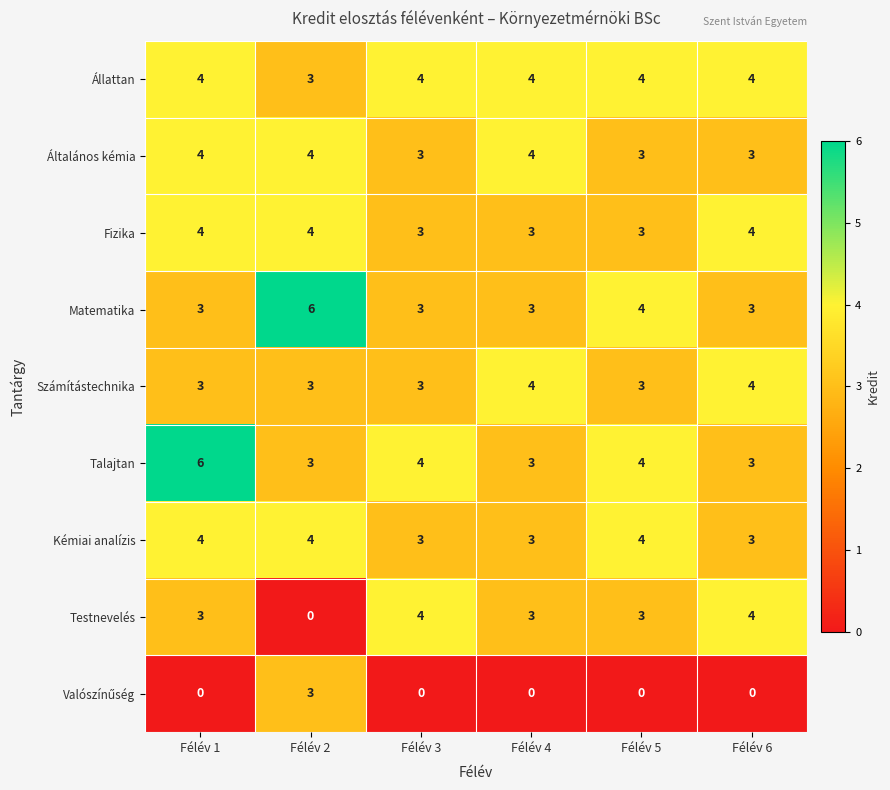

Which series has the widest spread of values?

Testnevelés